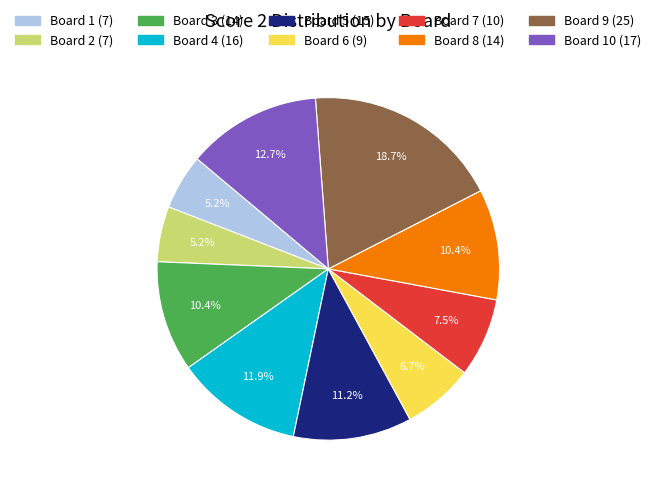

Is there a majority slice in this chart?

No